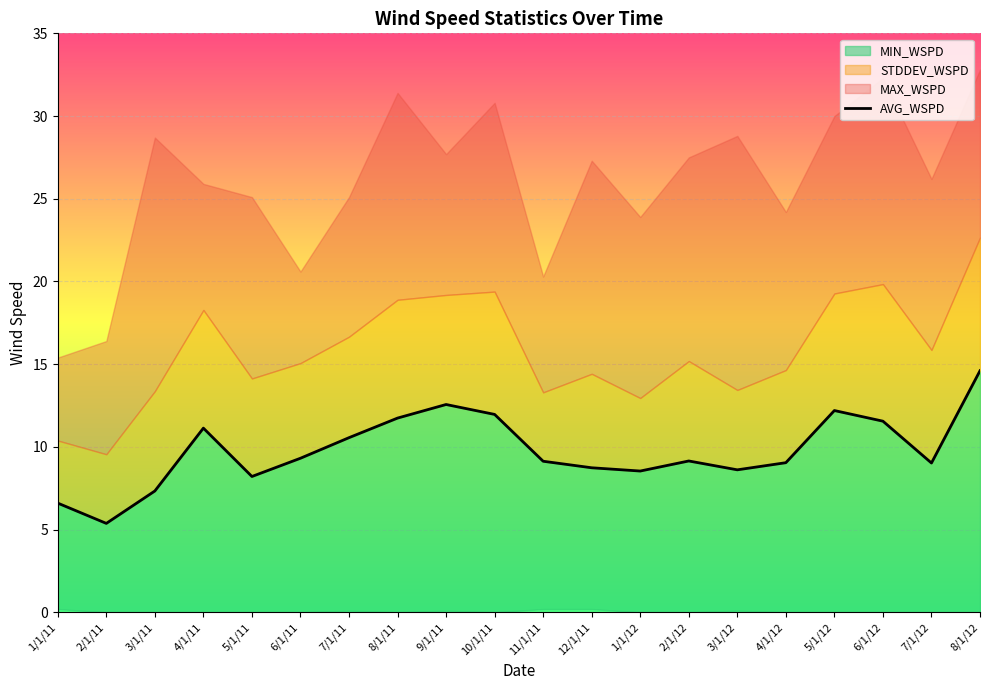

Reading right to left, transcribe all the data shown in this chart.

8/1/12=14.6	7/1/12=9.0	6/1/12=11.6	5/1/12=12.2	4/1/12=9.0	3/1/12=8.6	2/1/12=9.2	1/1/12=8.5	12/1/11=8.7	11/1/11=9.1	10/1/11=12.0	9/1/11=12.6	8/1/11=11.7	7/1/11=10.6	6/1/11=9.3	5/1/11=8.2	4/1/11=11.1	3/1/11=7.3	2/1/11=5.4	1/1/11=6.6